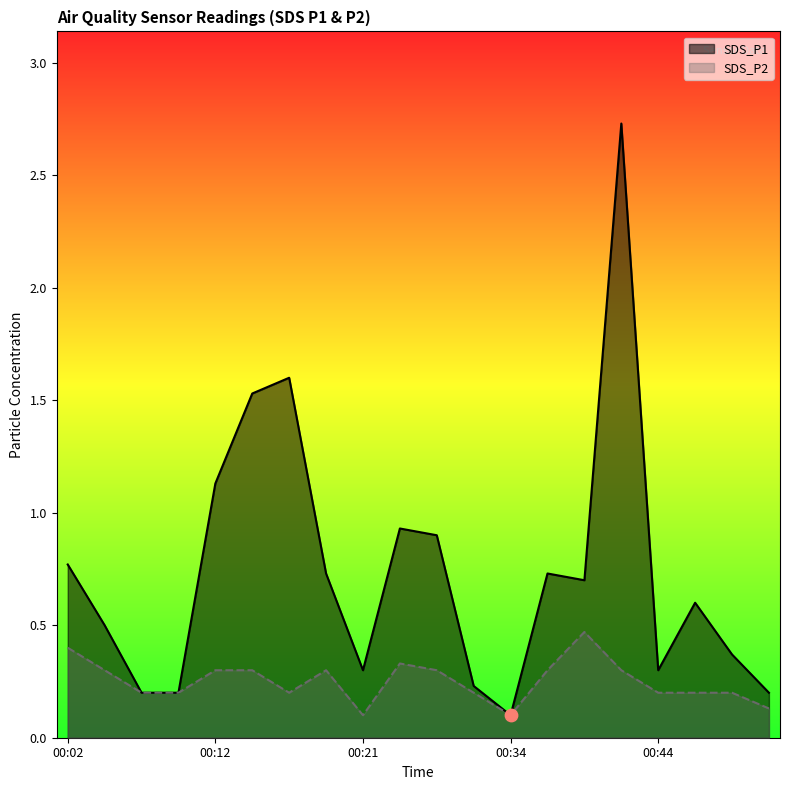

At which category is the sum across all series the highest?

00:41